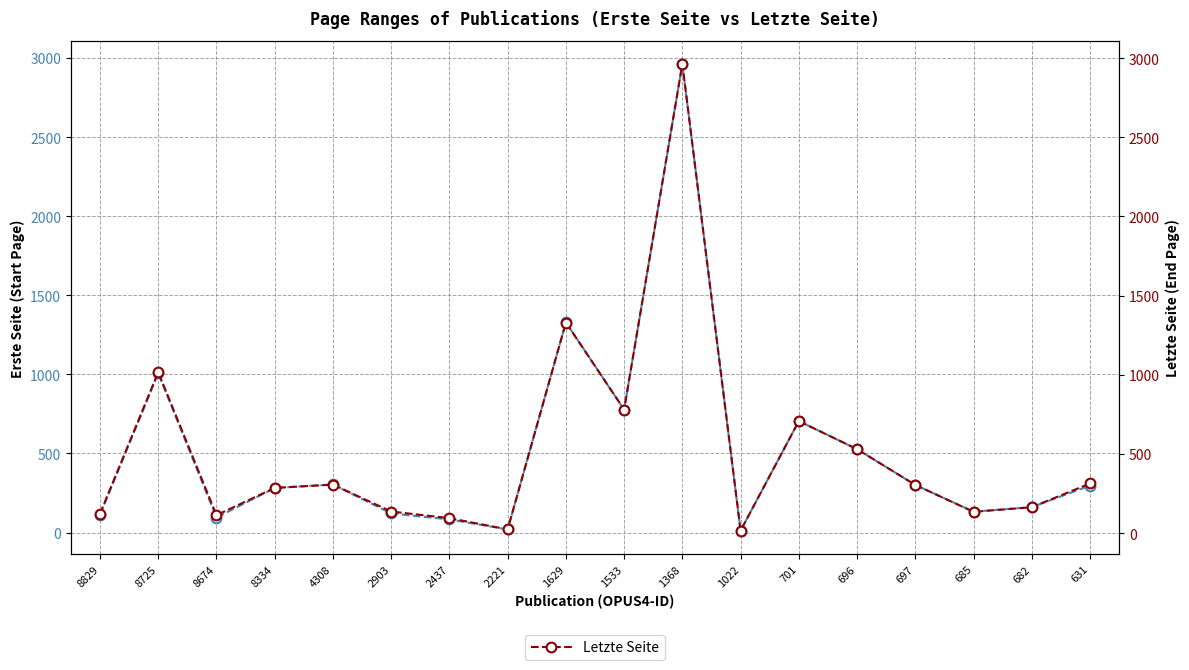

True or false: Erste Seite and Letzte Seite intersect in this chart.

False